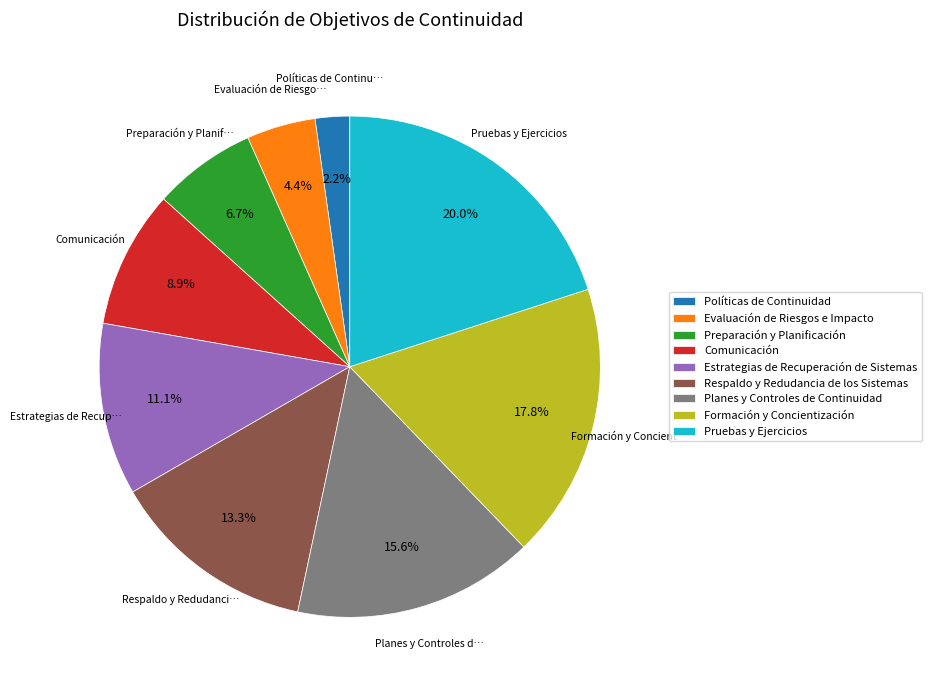

The Comunicación slice represents 1% of the pie. True or false?

False